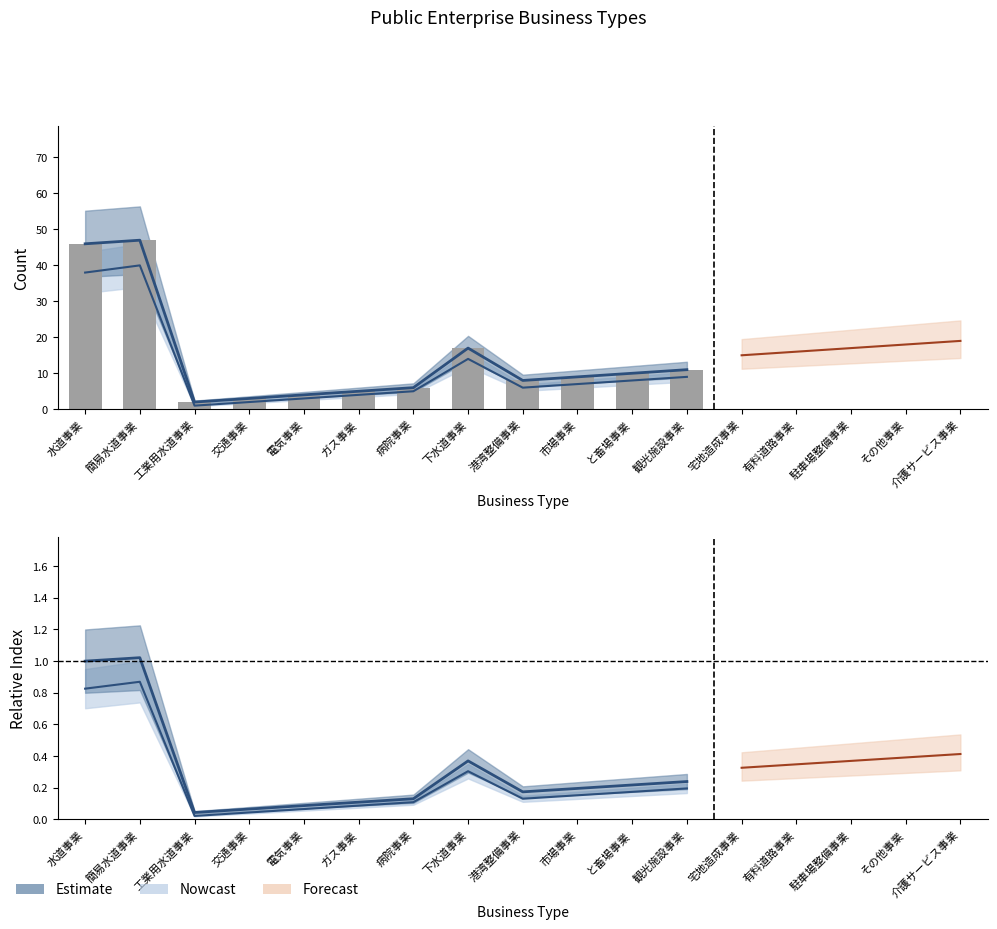

Is the value of Estimate at 電気事業 greater than the value of Forecast at 簡易水道事業?

No